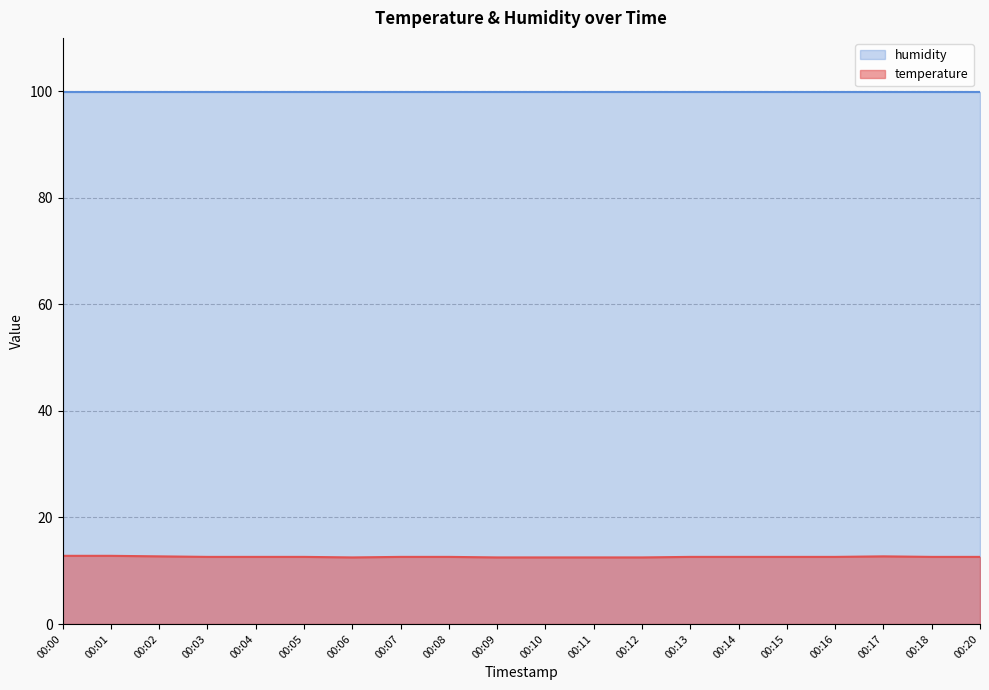

What is the value of the 11th point from the left?

12.5